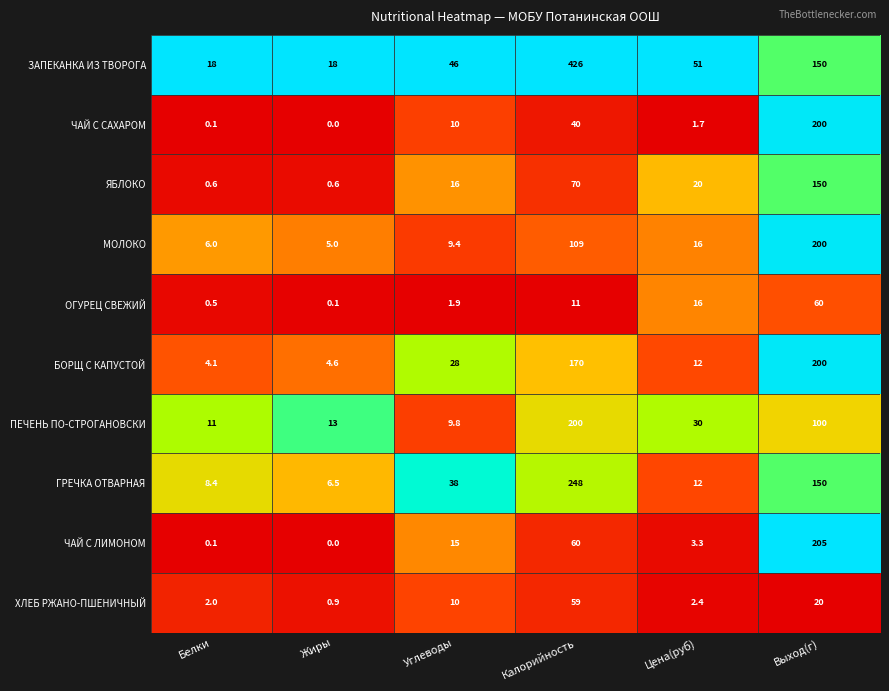

Which series has the widest spread of values?

ЗАПЕКАНКА ИЗ ТВОРОГА